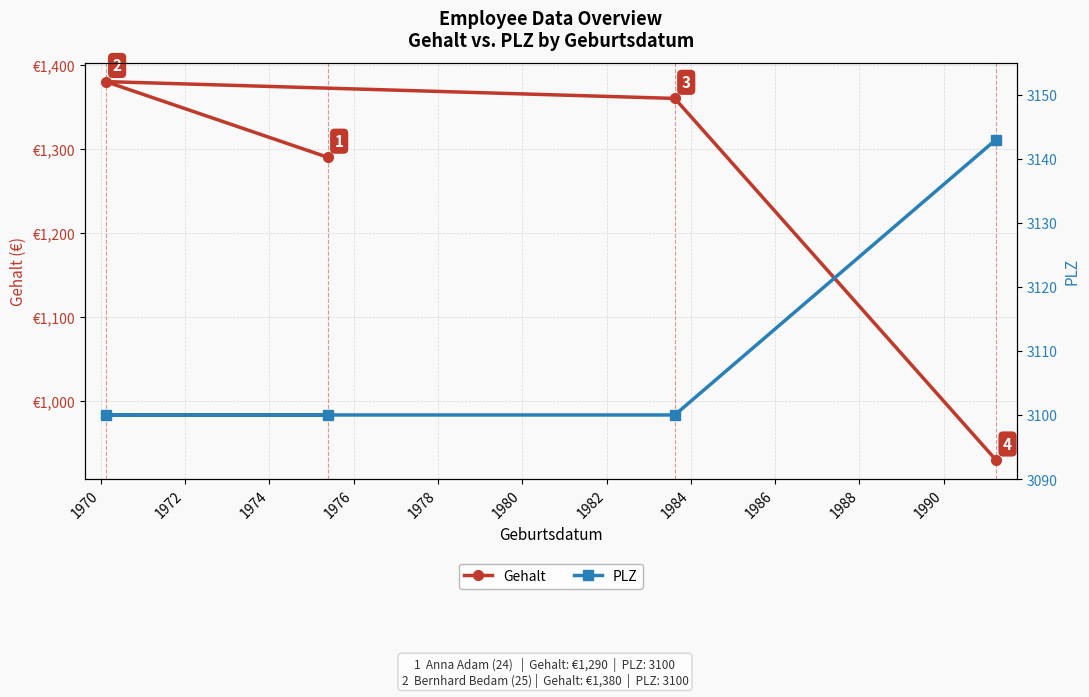

At how many categories does at least one series exceed 1221?

4